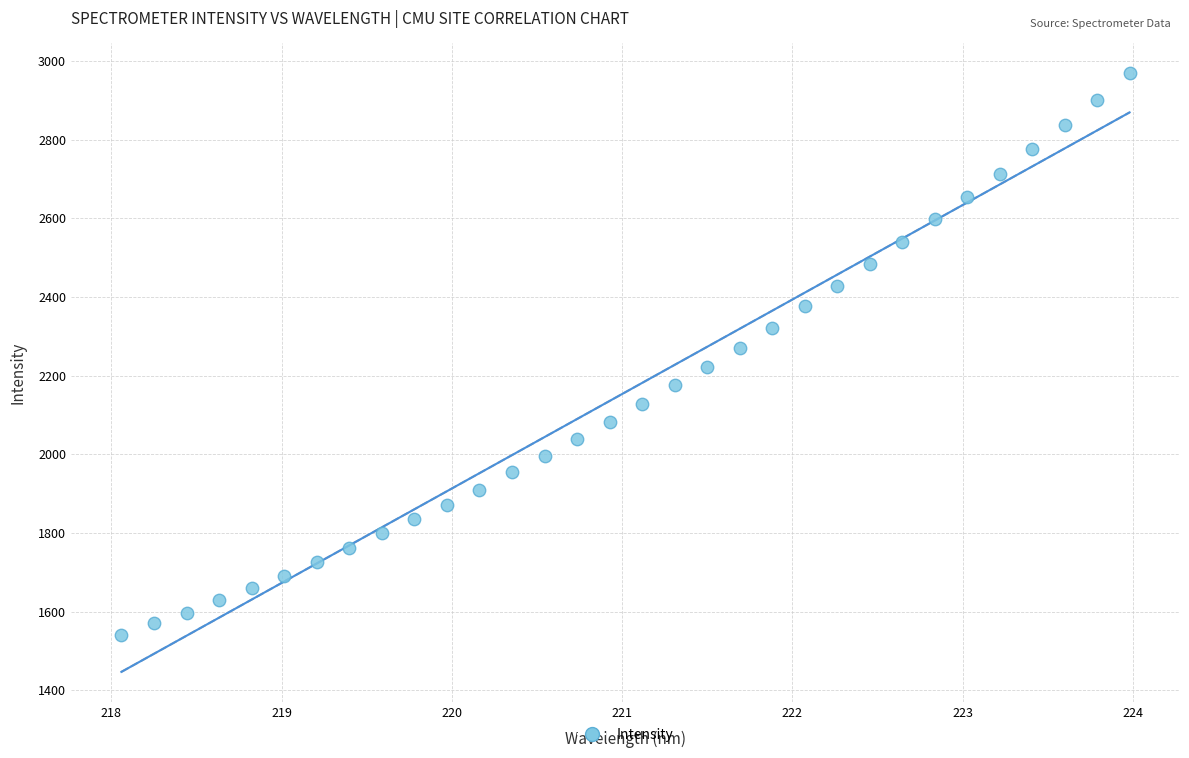

What is the range of Y values (max minus min)?

1428.4